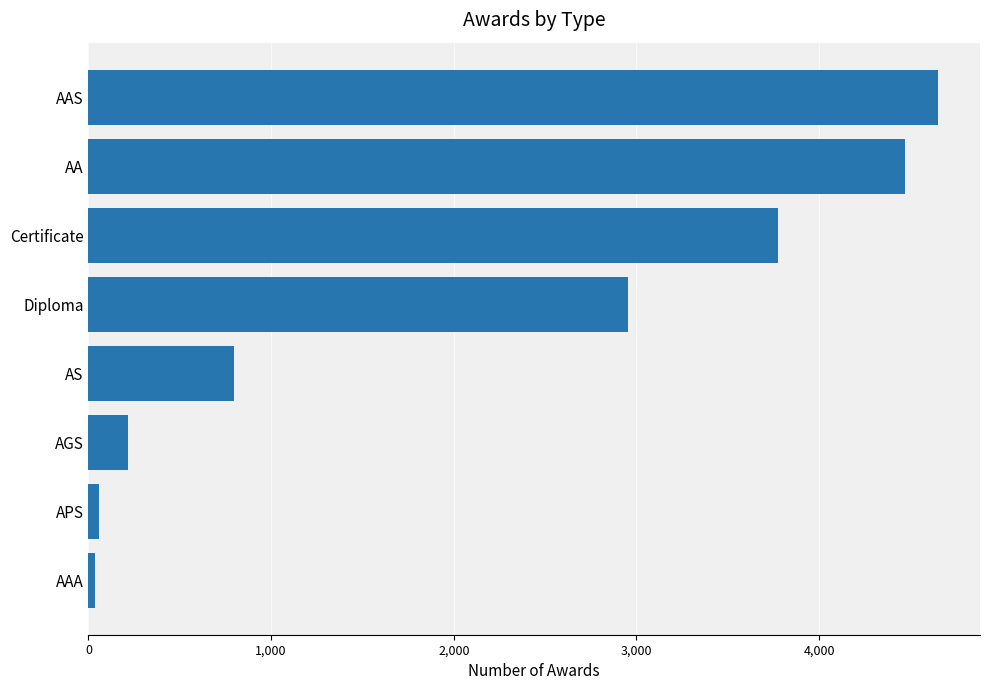

Which has a higher value, AA or APS?

AA